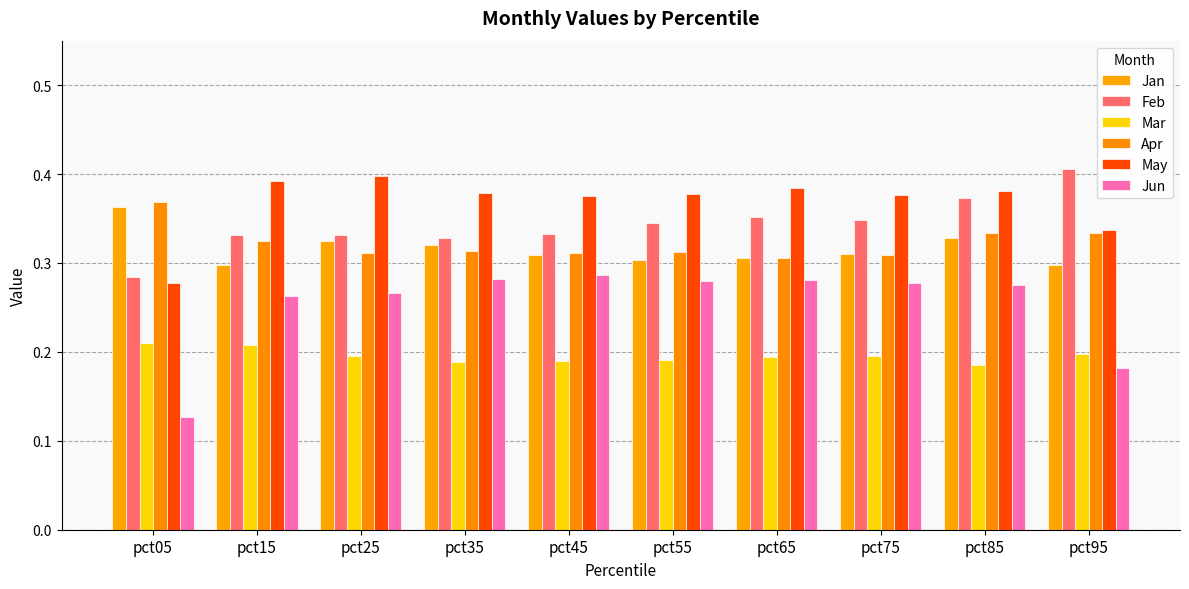

What are all the series names shown in the legend?

Jan, Feb, Mar, Apr, May, Jun